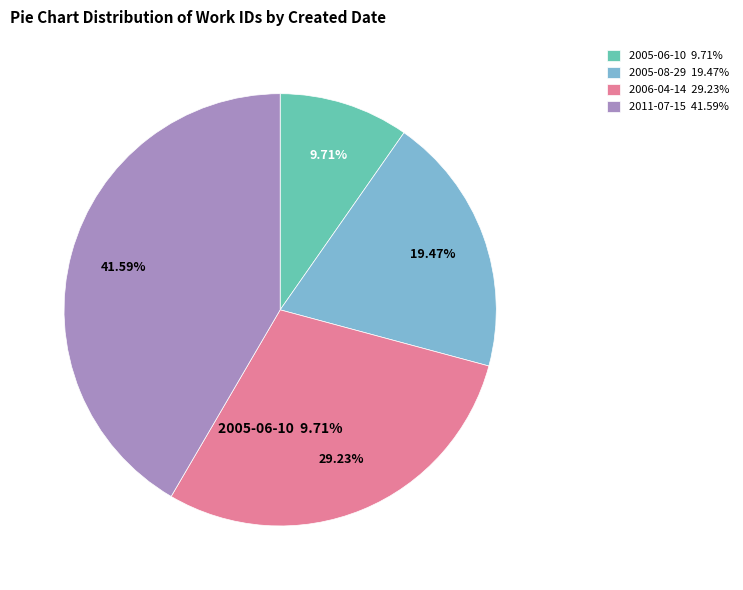

Does any single category account for the majority?

No